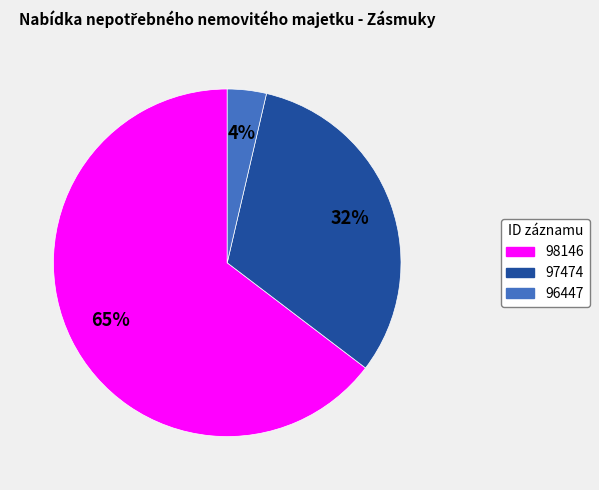

Is 98146 the majority of the pie?

Yes